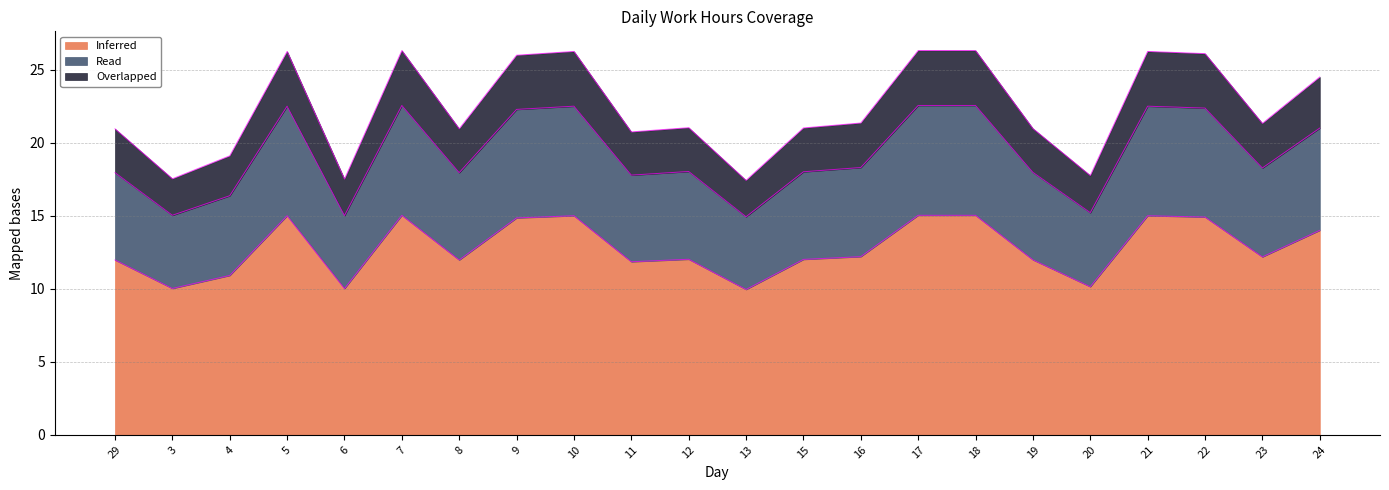

List the series in order of their peak value, highest first.

Overlapped, Read, Inferred